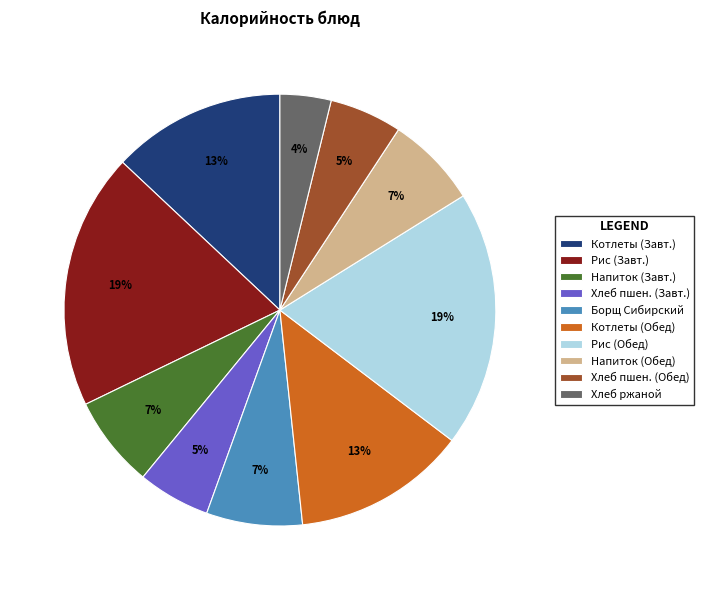

Between Котлеты (Завт.) and Хлеб пшен. (Завт.), which is larger?

Котлеты (Завт.)